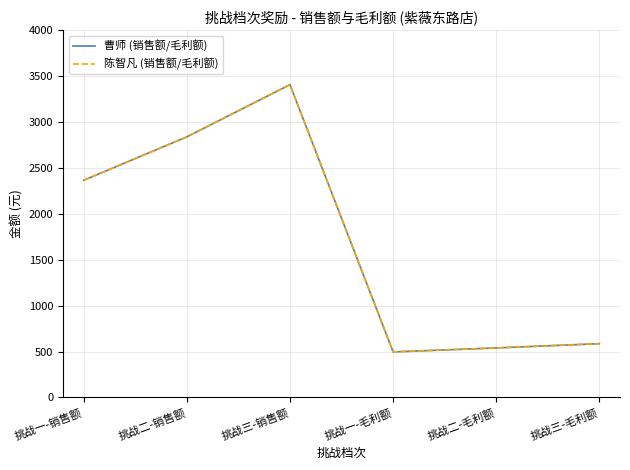

Which category has the lowest value in the 陈智凡 (销售额/毛利额) series?

挑战一-毛利额